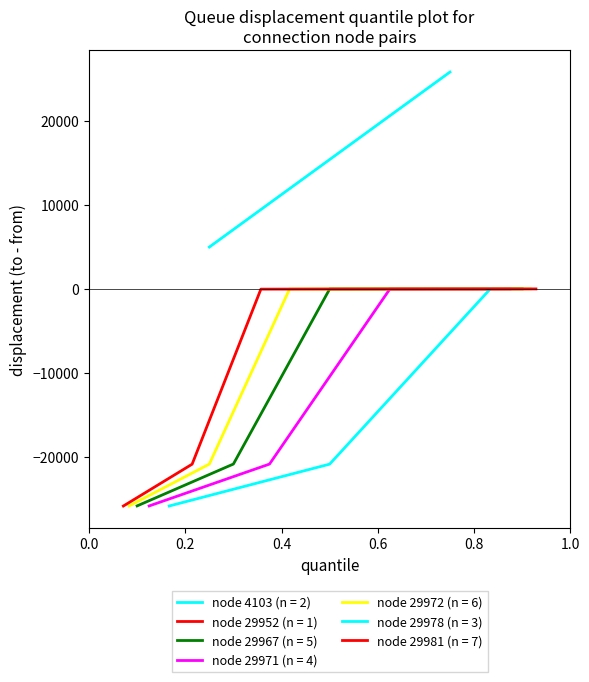

What is the minimum value for node 29967 (n = 5)?

-25864